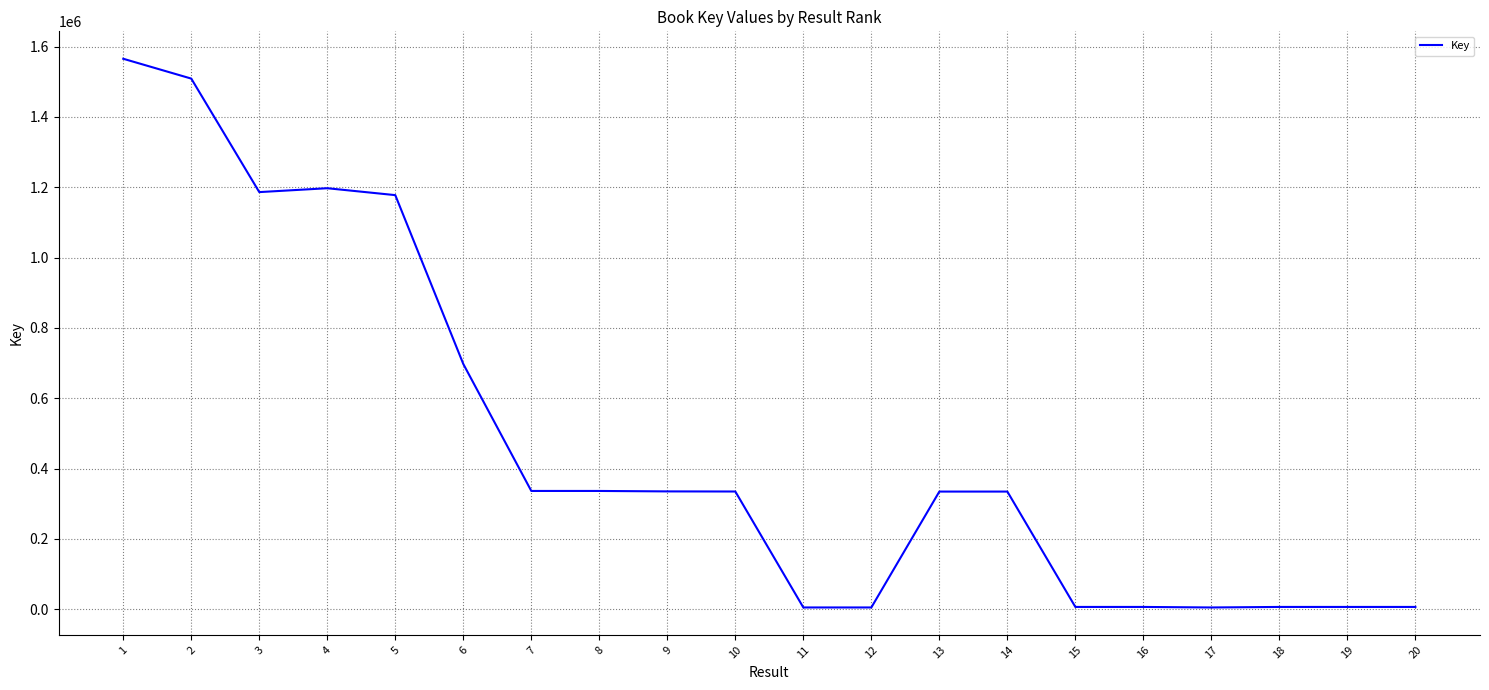

How many categories are shown in the chart?

20